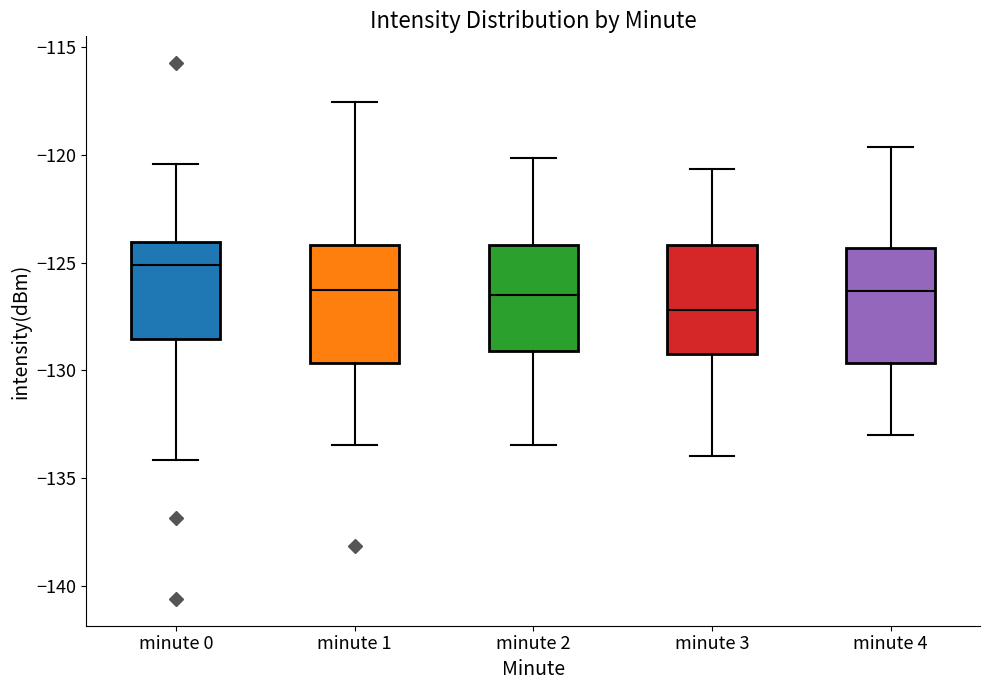

Which box's median line is the highest?

minute 0